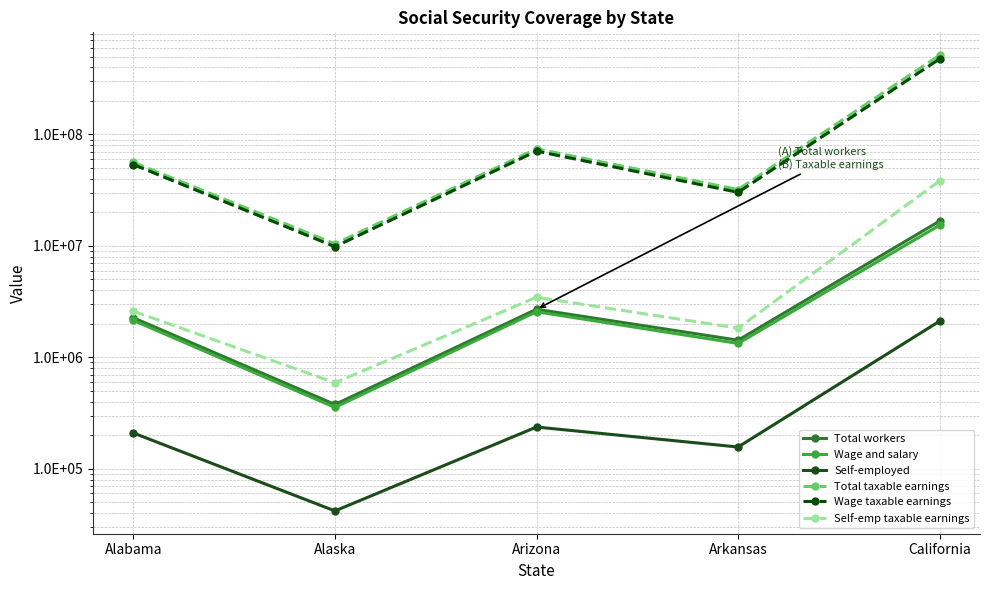

Which has a higher value, Alabama or California?

California